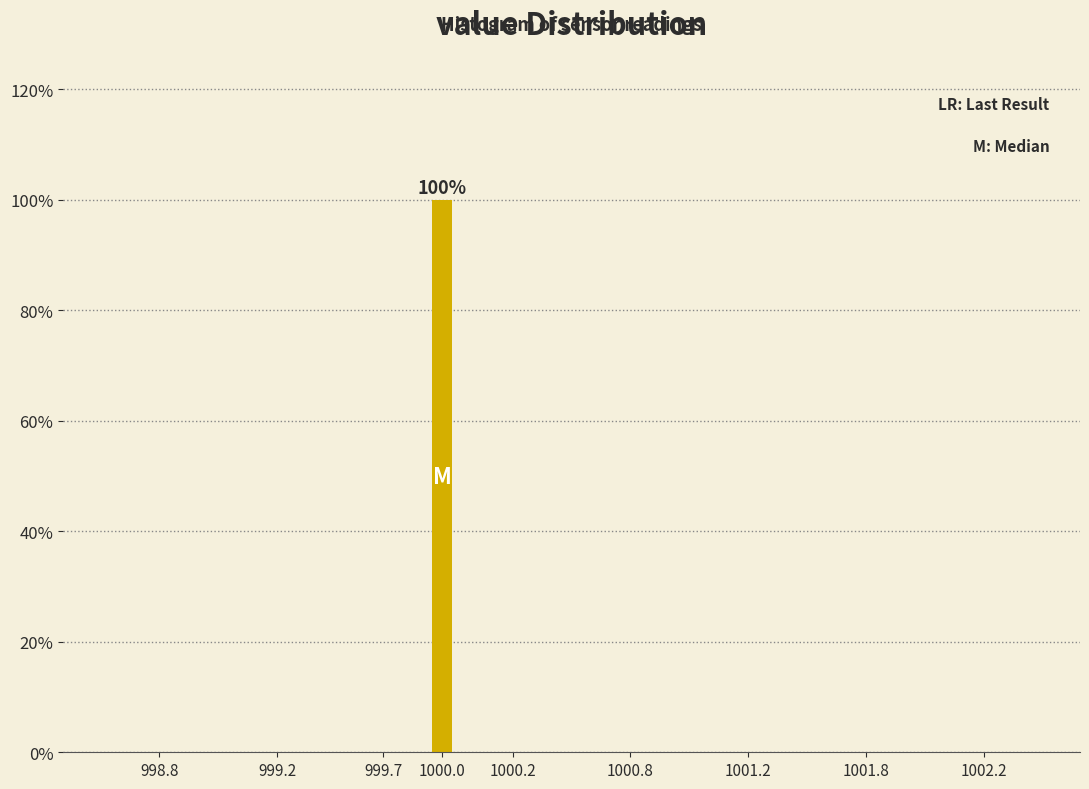

Reading left to right, extract all data points from this chart.

998.8=0	999.2=0	999.7=0	1000.0=100	1000.2=0	1000.8=0	1001.2=0	1001.8=0	1002.2=0